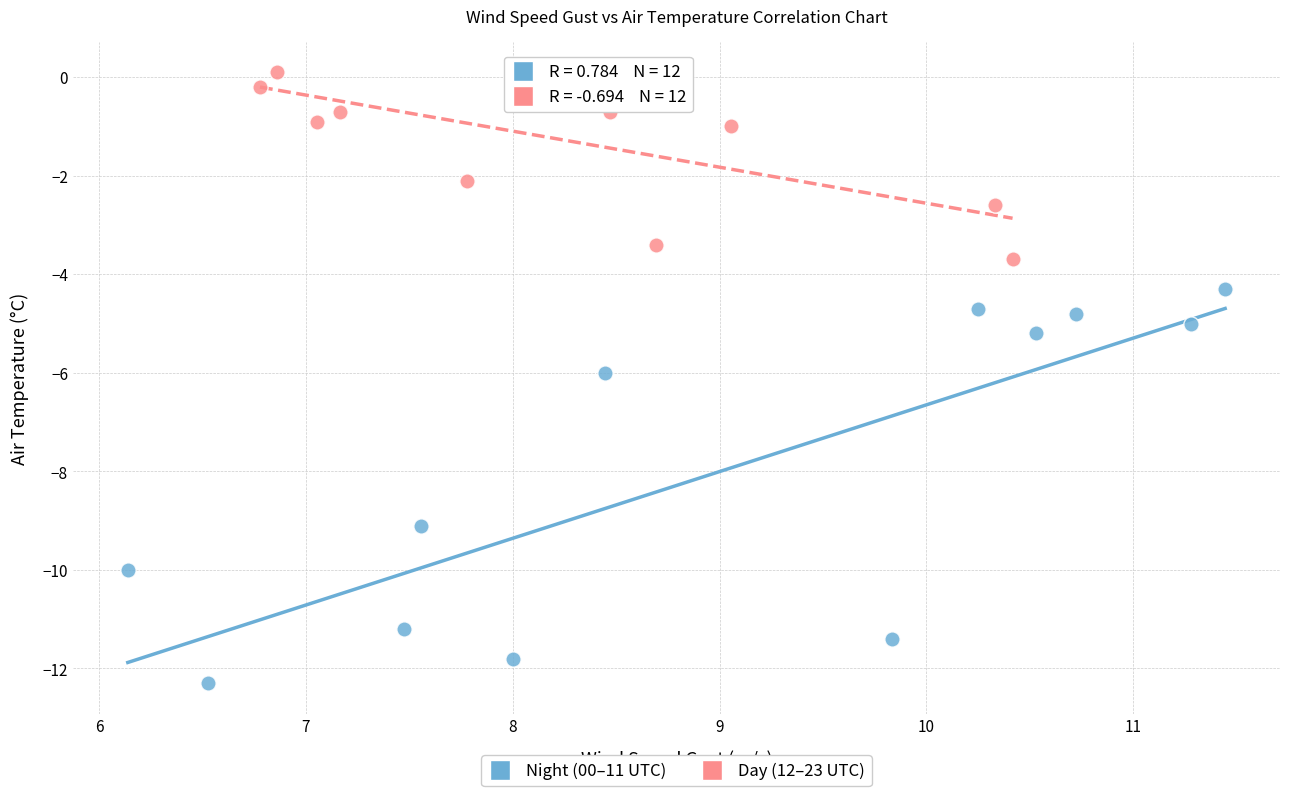

Which series has the widest spread of Y values?

Night (00–11 UTC)